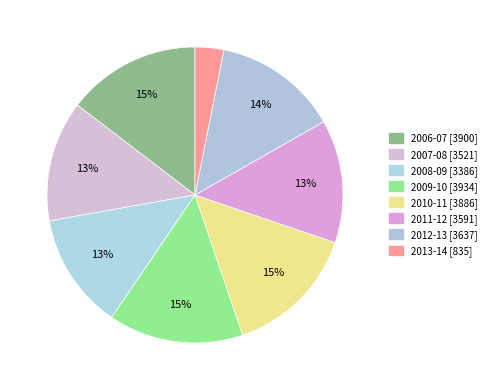

How many segments does this pie chart have?

8